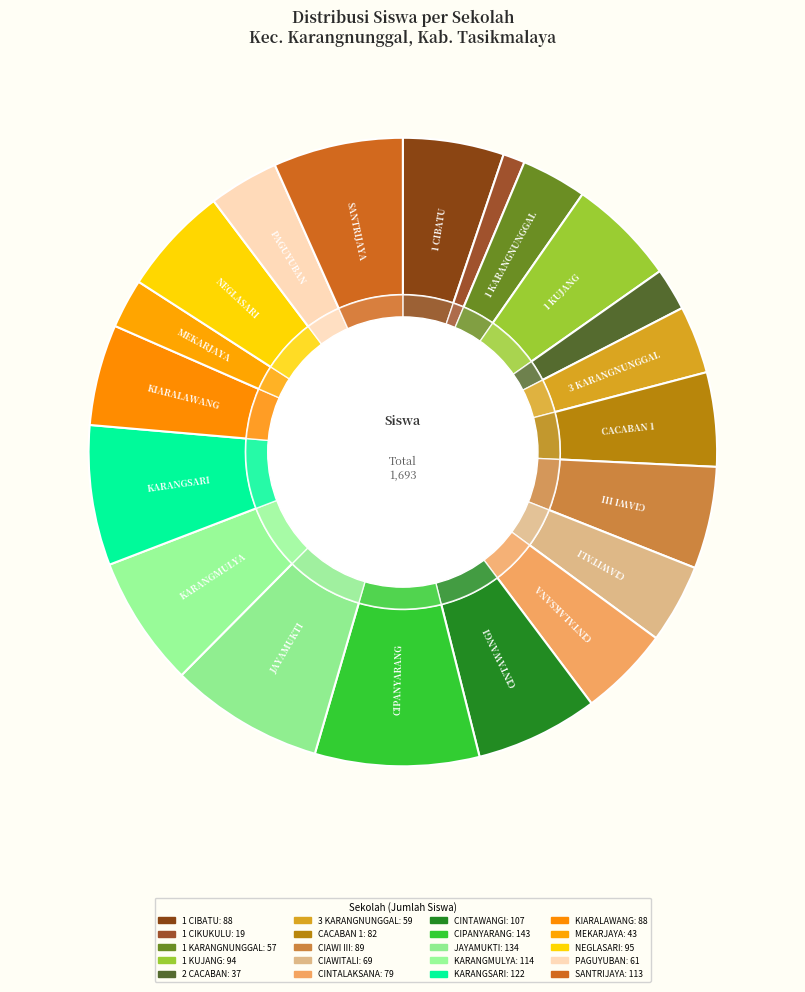

To the nearest percent, what portion does SD N 1 KUJANG represent?

6%